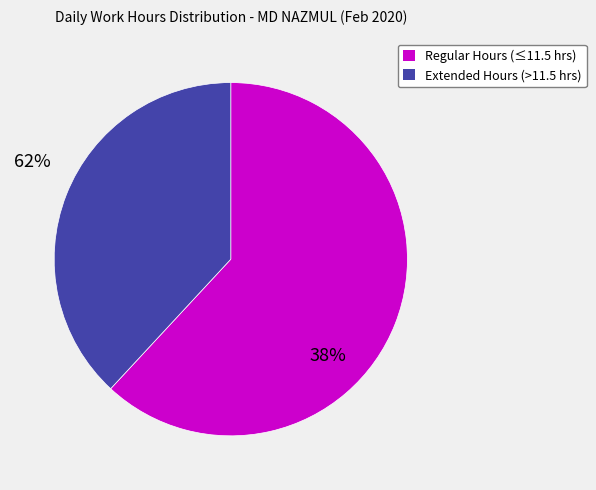

How many slices are in this pie chart?

2